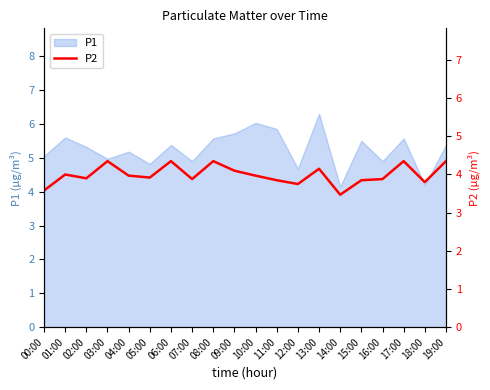

What is the label of the 1st point from the left?

00:00